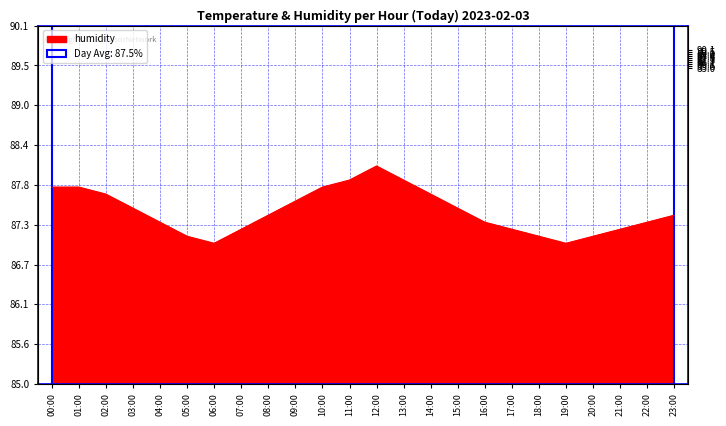

What is the difference between the values at 13:00 and 03:00?

0.4